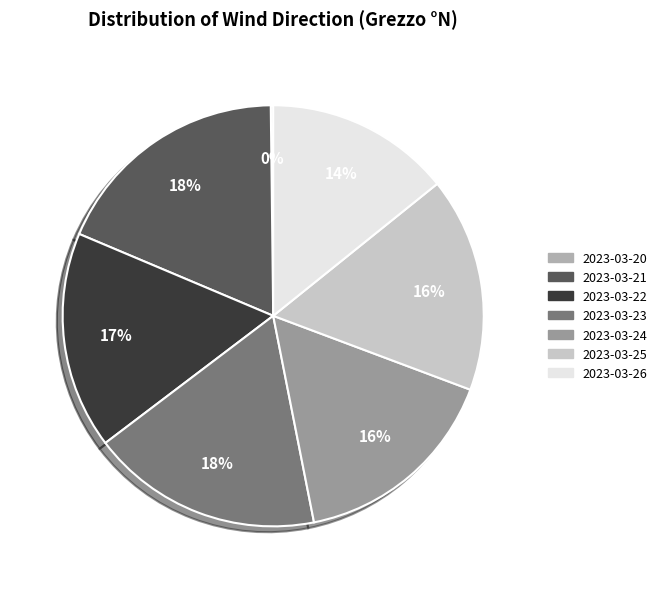

Is there a majority slice in this chart?

No